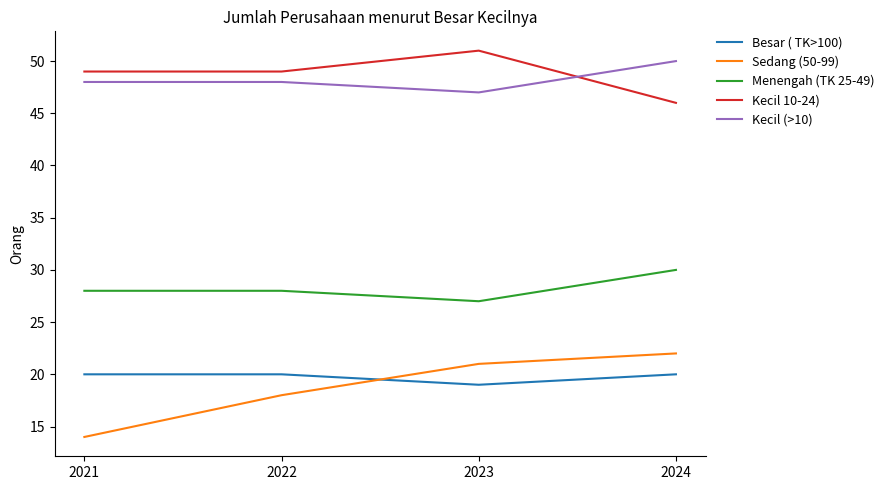

Is this an area chart (filled region under the line)?

No